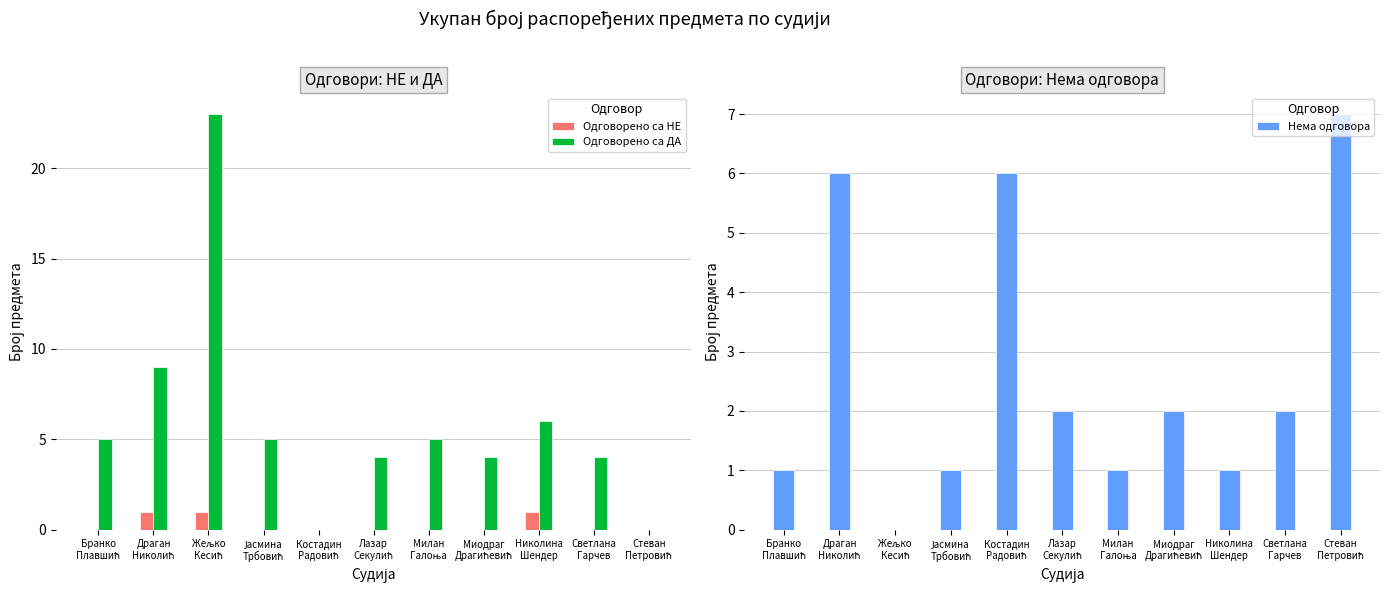

What are all the series names shown in the legend?

Одговорено са НЕ, Одговорено са ДА, Нема одговора